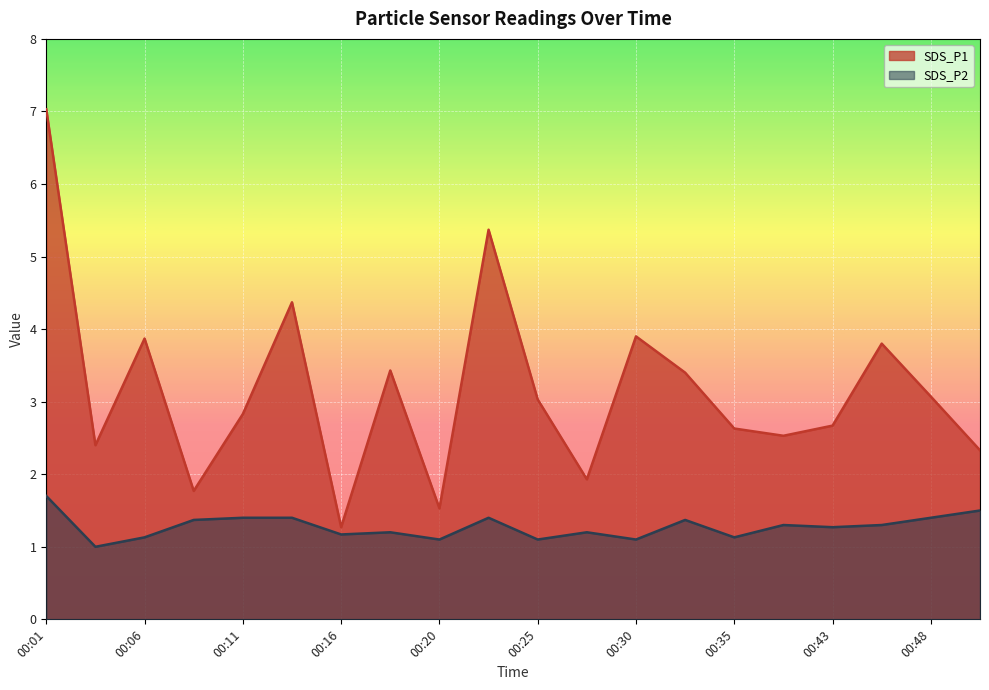

How many data points in SDS_P2 are above 1?

19